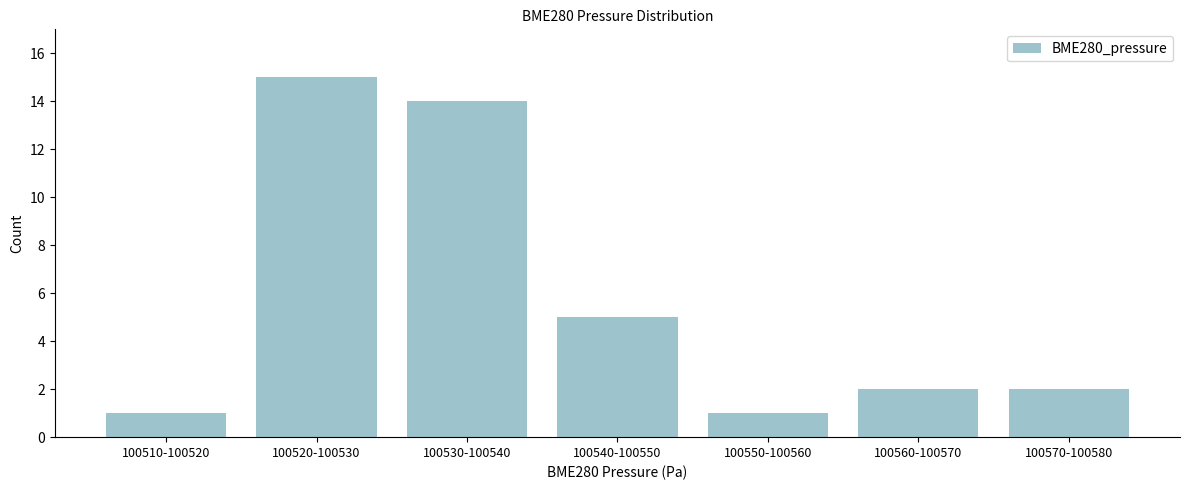

Reading right to left, list all the values displayed in this chart.

100570-100580=2	100560-100570=2	100550-100560=1	100540-100550=5	100530-100540=14	100520-100530=15	100510-100520=1